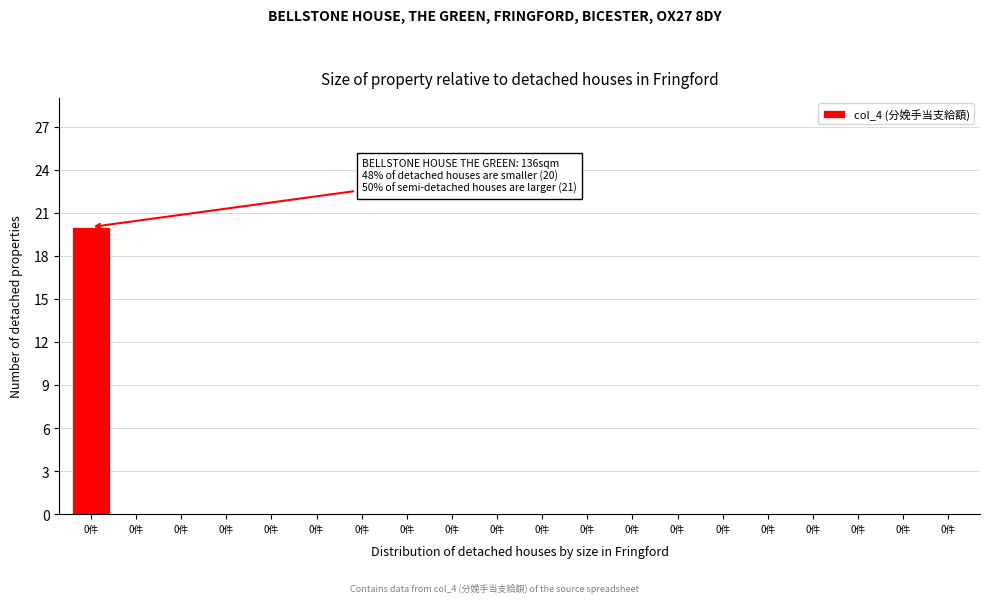

How many categories are shown in the chart?

20